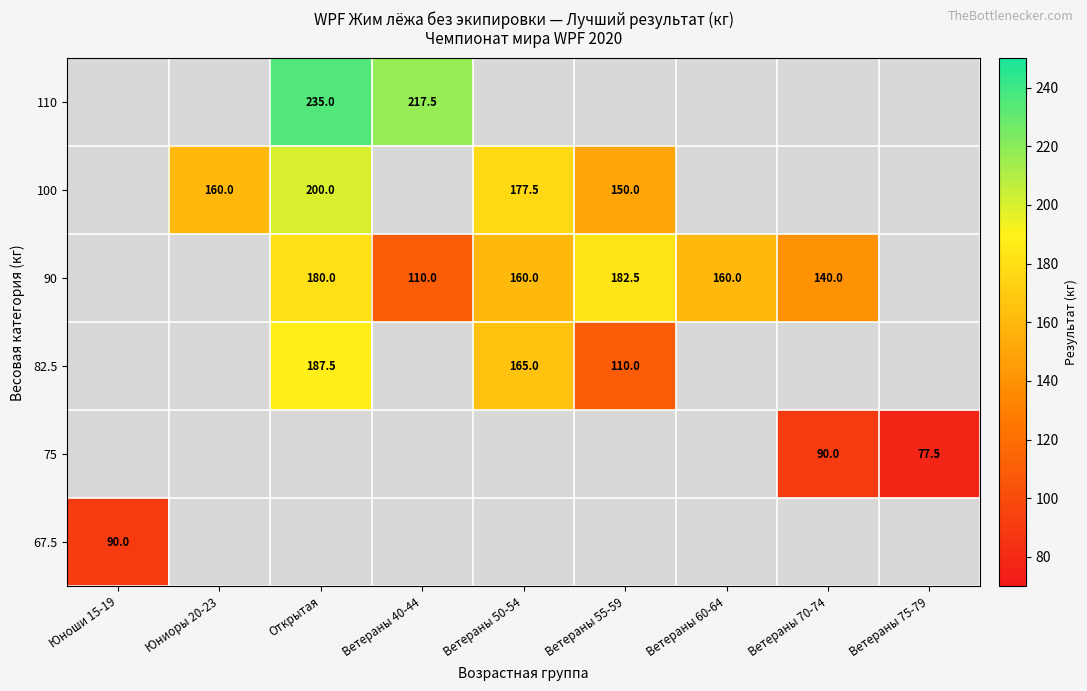

At how many categories does at least one series exceed 76?

9